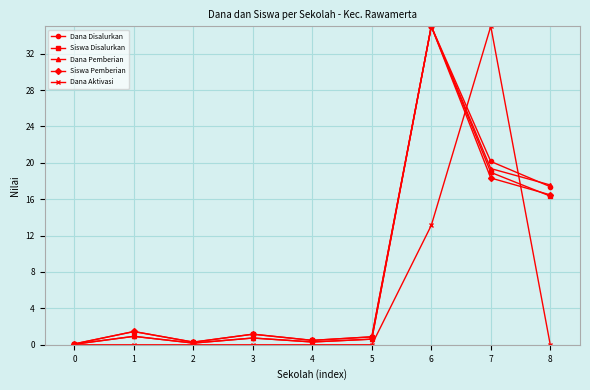

What is the maximum value shown in the chart?

35.0